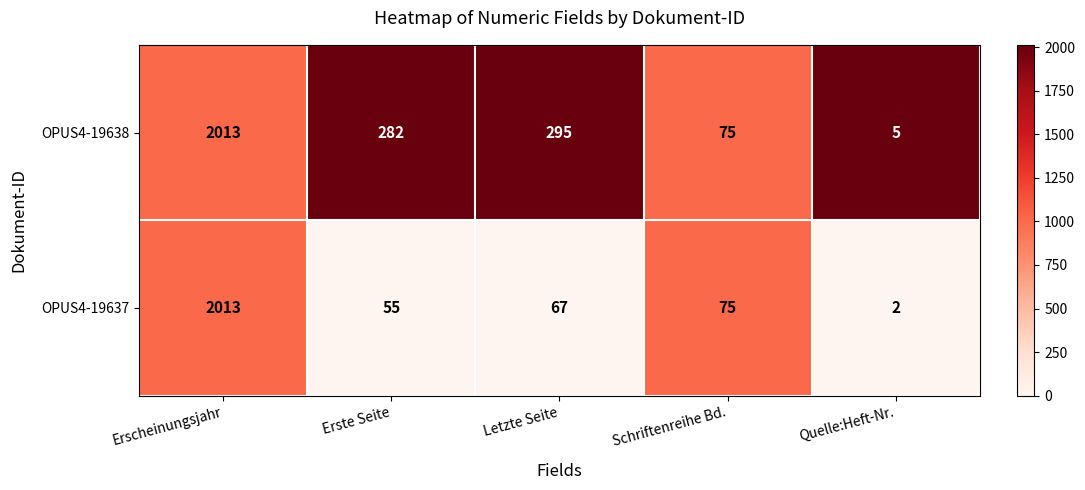

What is the spread (max minus min) of values at Letzte Seite?

228